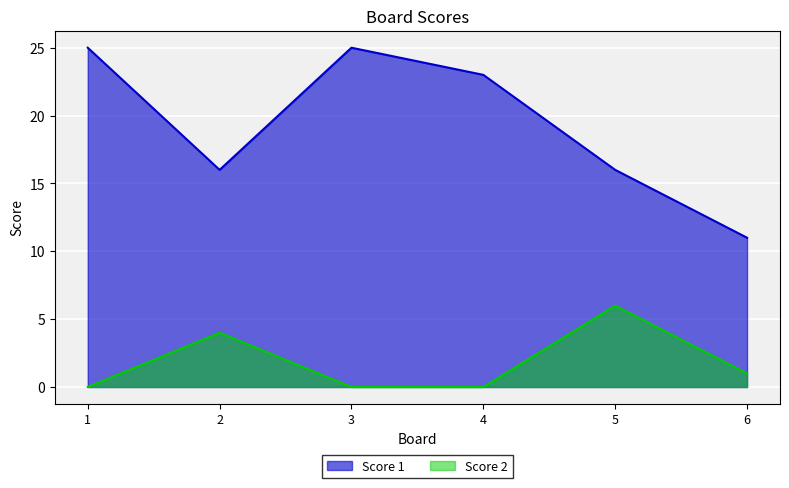

What are all the series names shown in the legend?

Score 1, Score 2